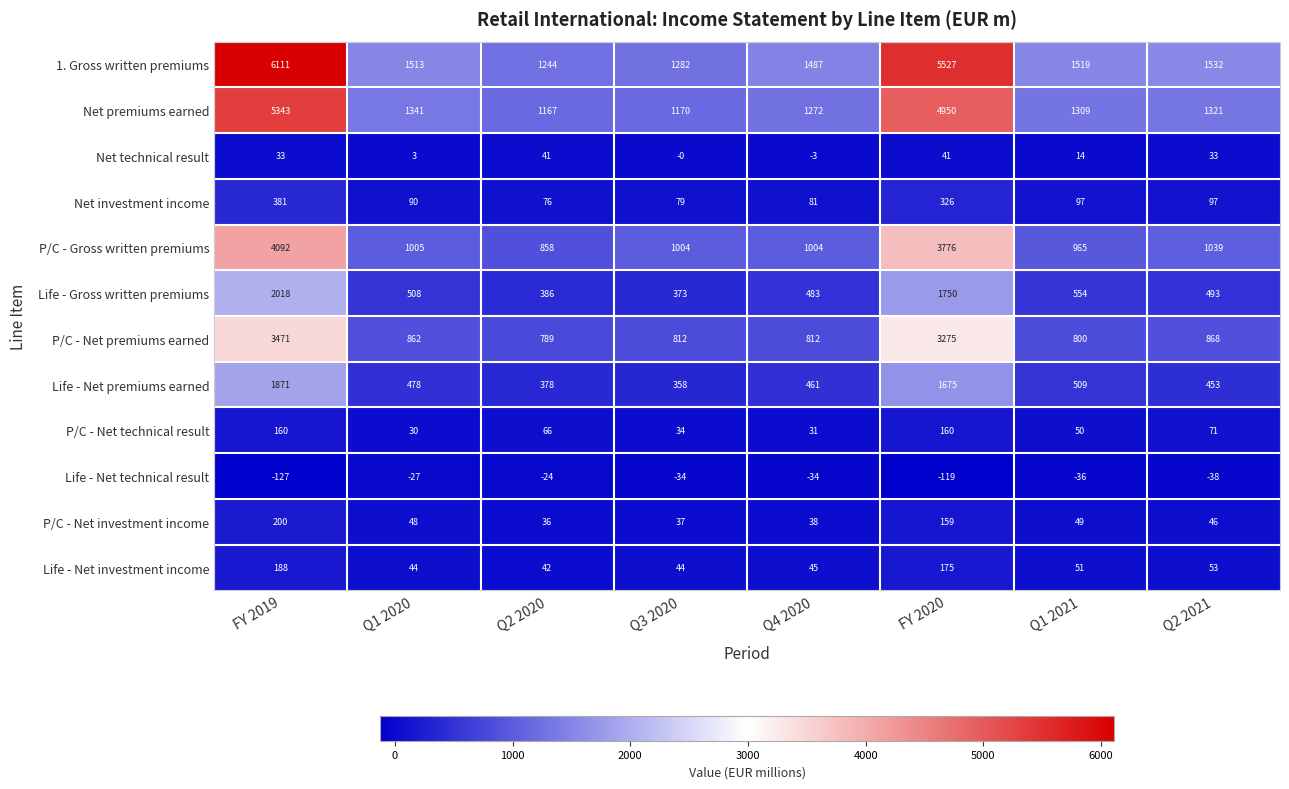

At which label is 1. Gross written premiums closest to 3677?

FY 2020